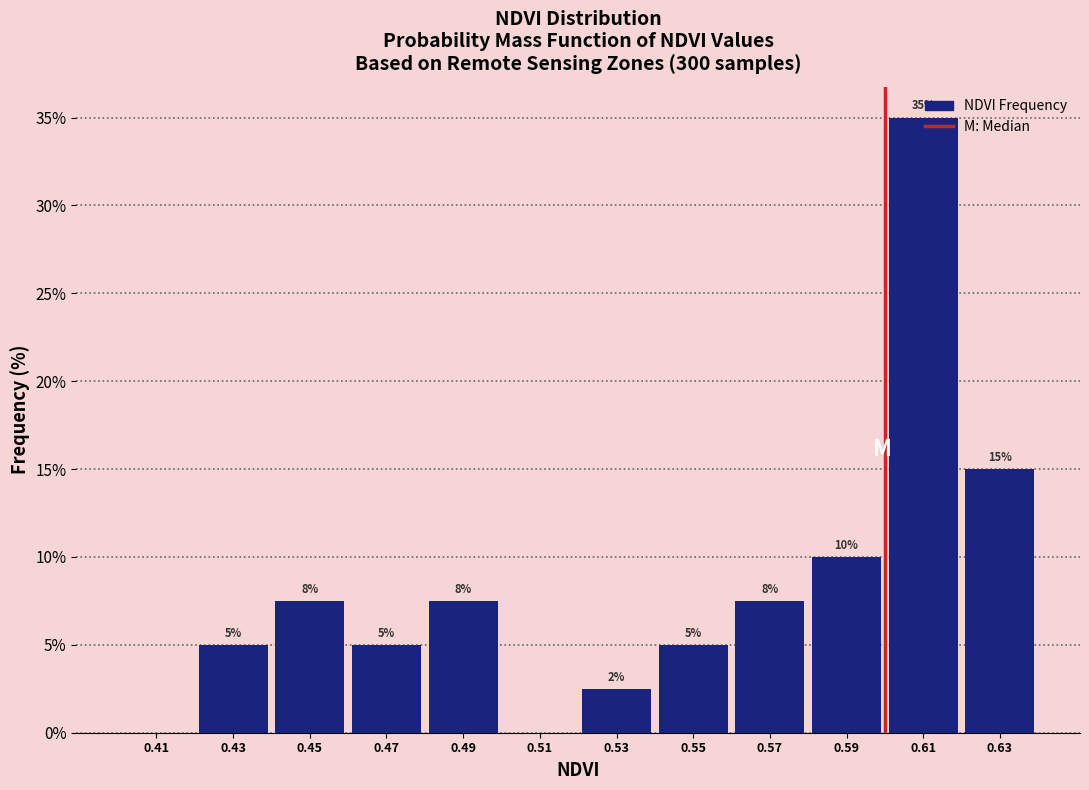

Over which range of the x-axis is the bar tallest?

0.60 to 0.62